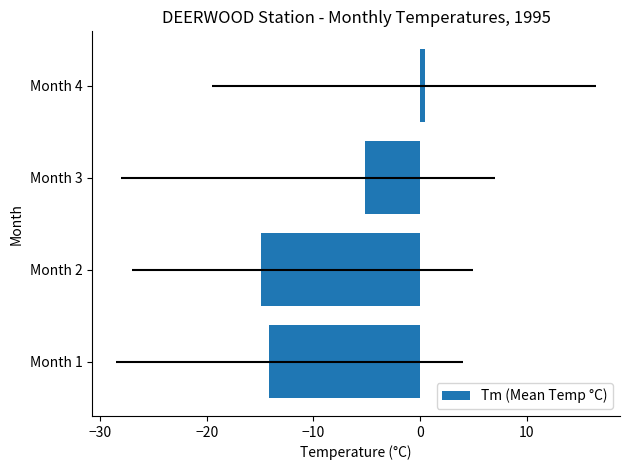

What is the change in value from Month 2 to Month 4?

+15.4